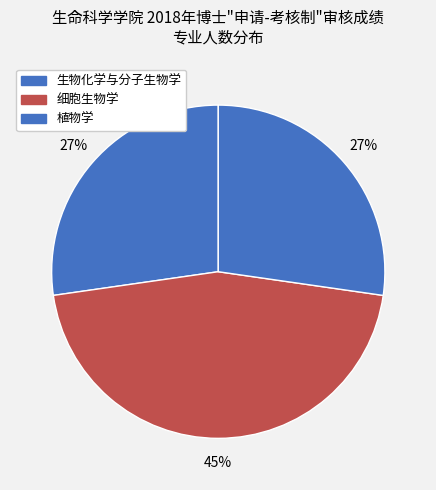

Approximately how many times larger is the value at 植物学 compared to 生物化学与分子生物学?

1.0